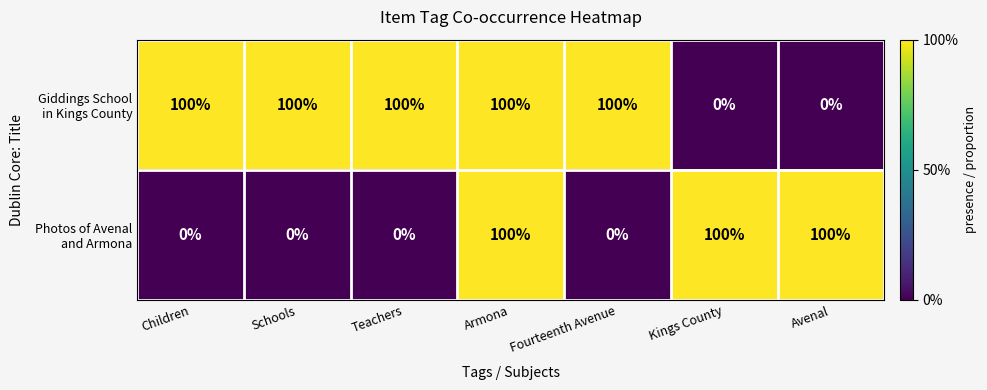

What is the maximum value shown in the chart?

100